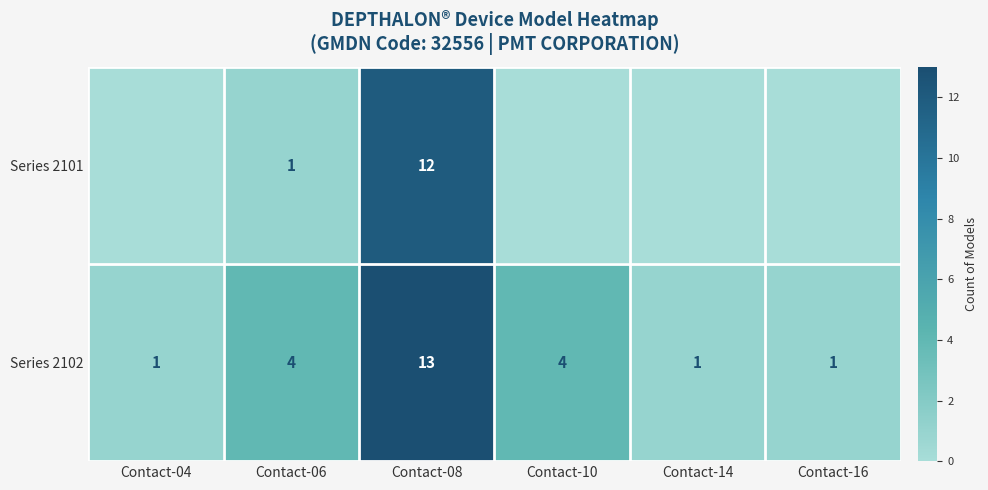

Which series changed the most between Contact-06 and Contact-08?

Series 2101